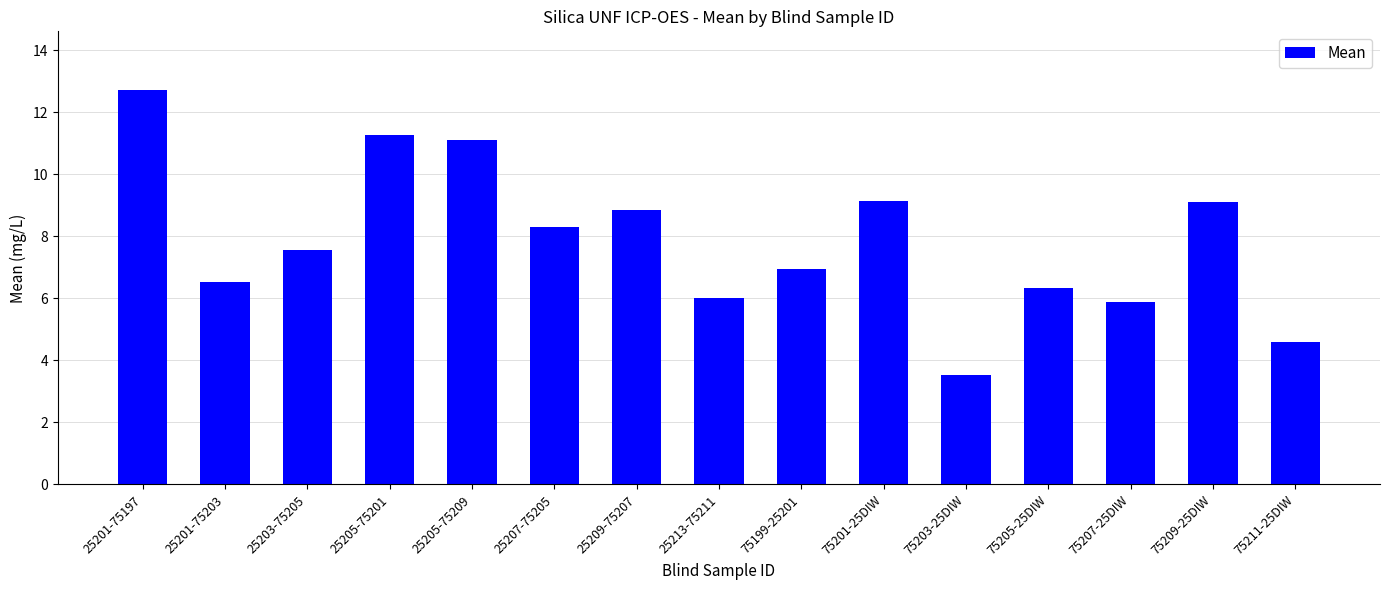

What is the maximum value shown in the chart?

12.7